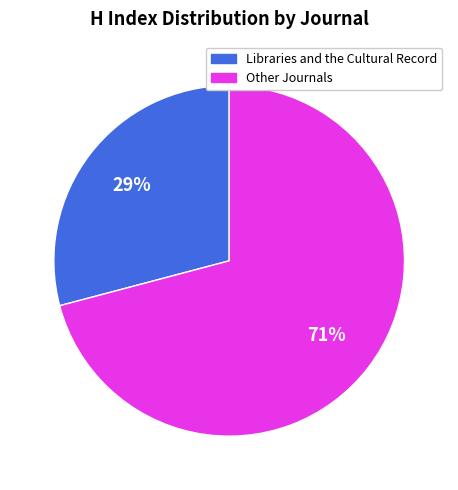

Rank the categories by value from lowest to highest.

Libraries and the Cultural Record, Other Journals